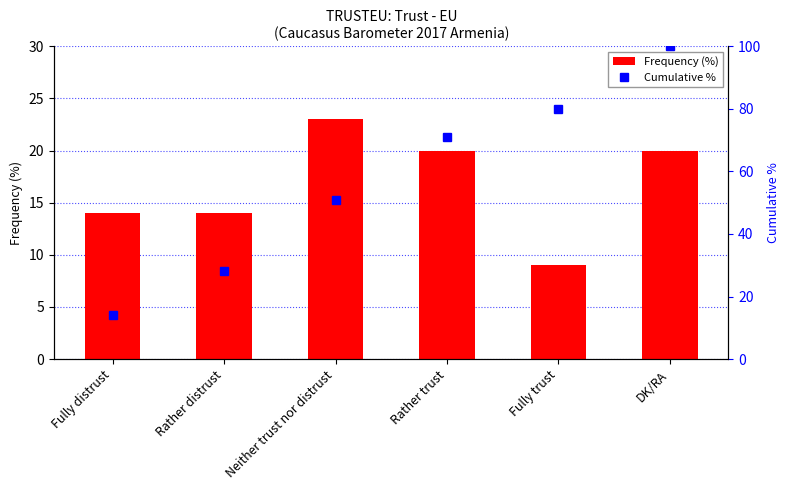

What is the smallest value displayed?

9